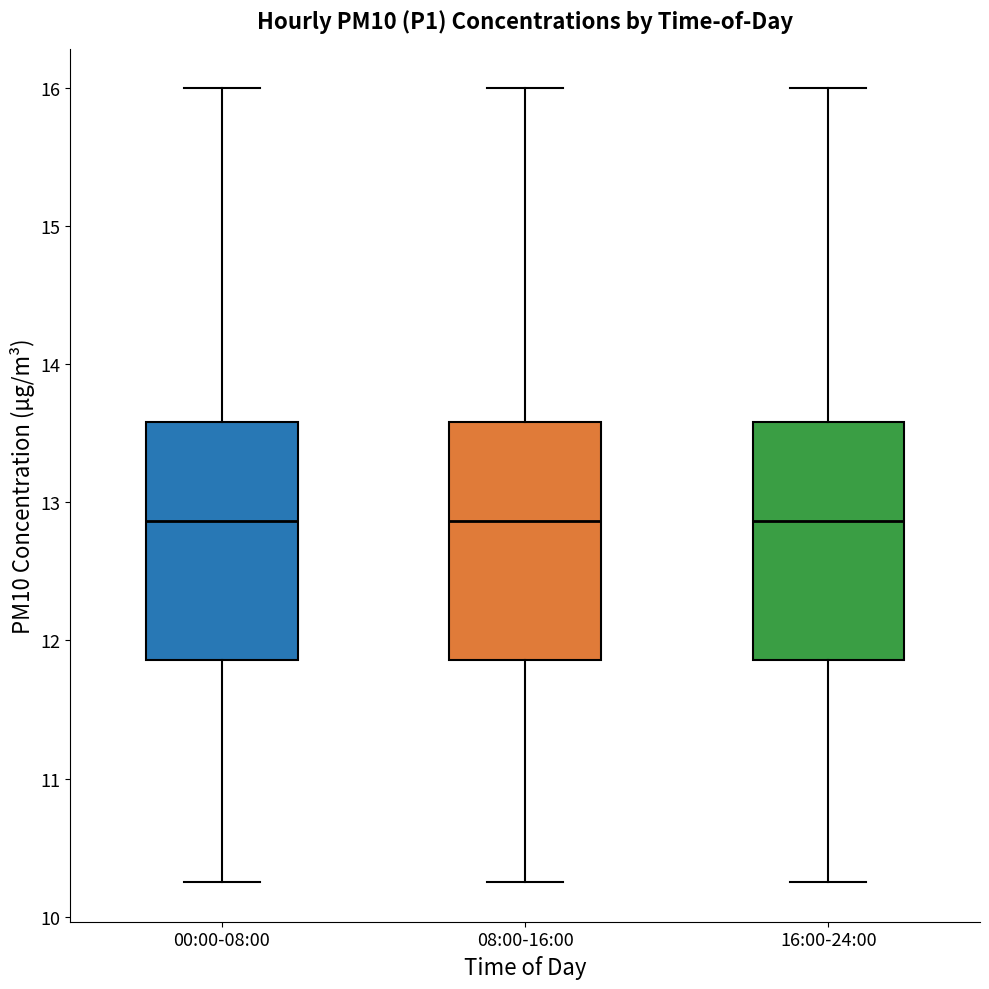

Reading left to right, read every box against the y-axis: the position of its median line, the range the box covers, and the ends of its whiskers. The values are not printed on the chart, so give them approximately, as read against the axis.

00:00-08:00: median 12.9, box 11.9 to 13.6, whiskers 10.3 to 16.0
08:00-16:00: median 12.9, box 11.9 to 13.6, whiskers 10.3 to 16.0
16:00-24:00: median 12.9, box 11.9 to 13.6, whiskers 10.3 to 16.0